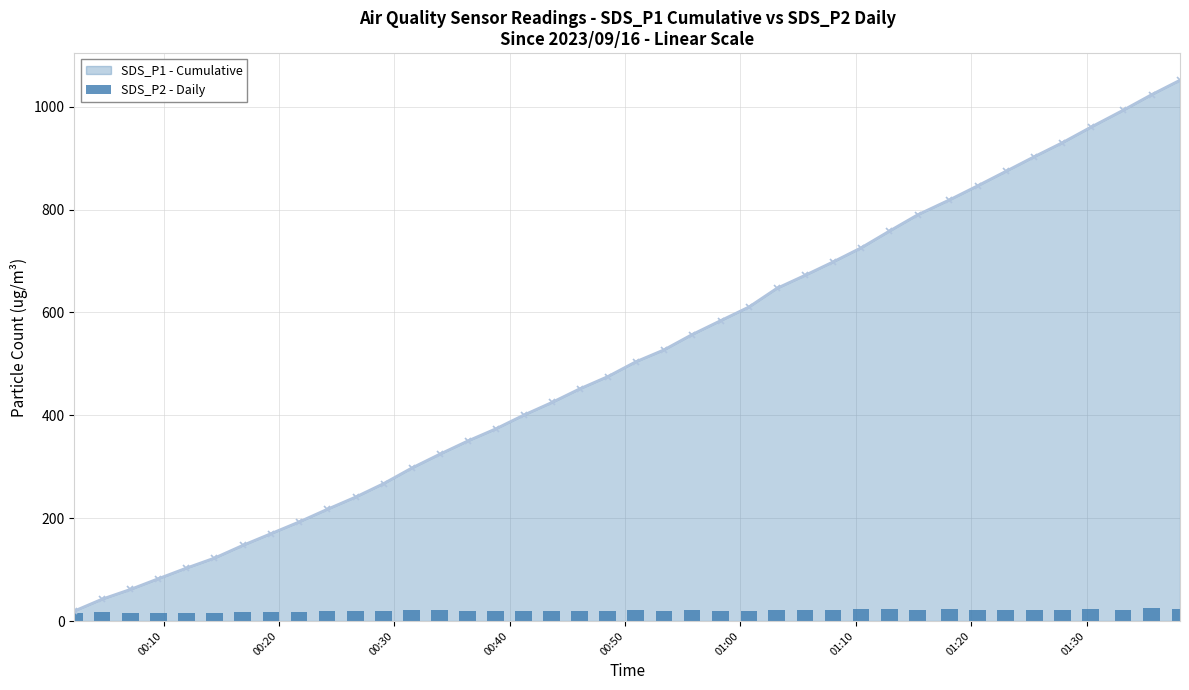

What is the sum of all values?

802.6